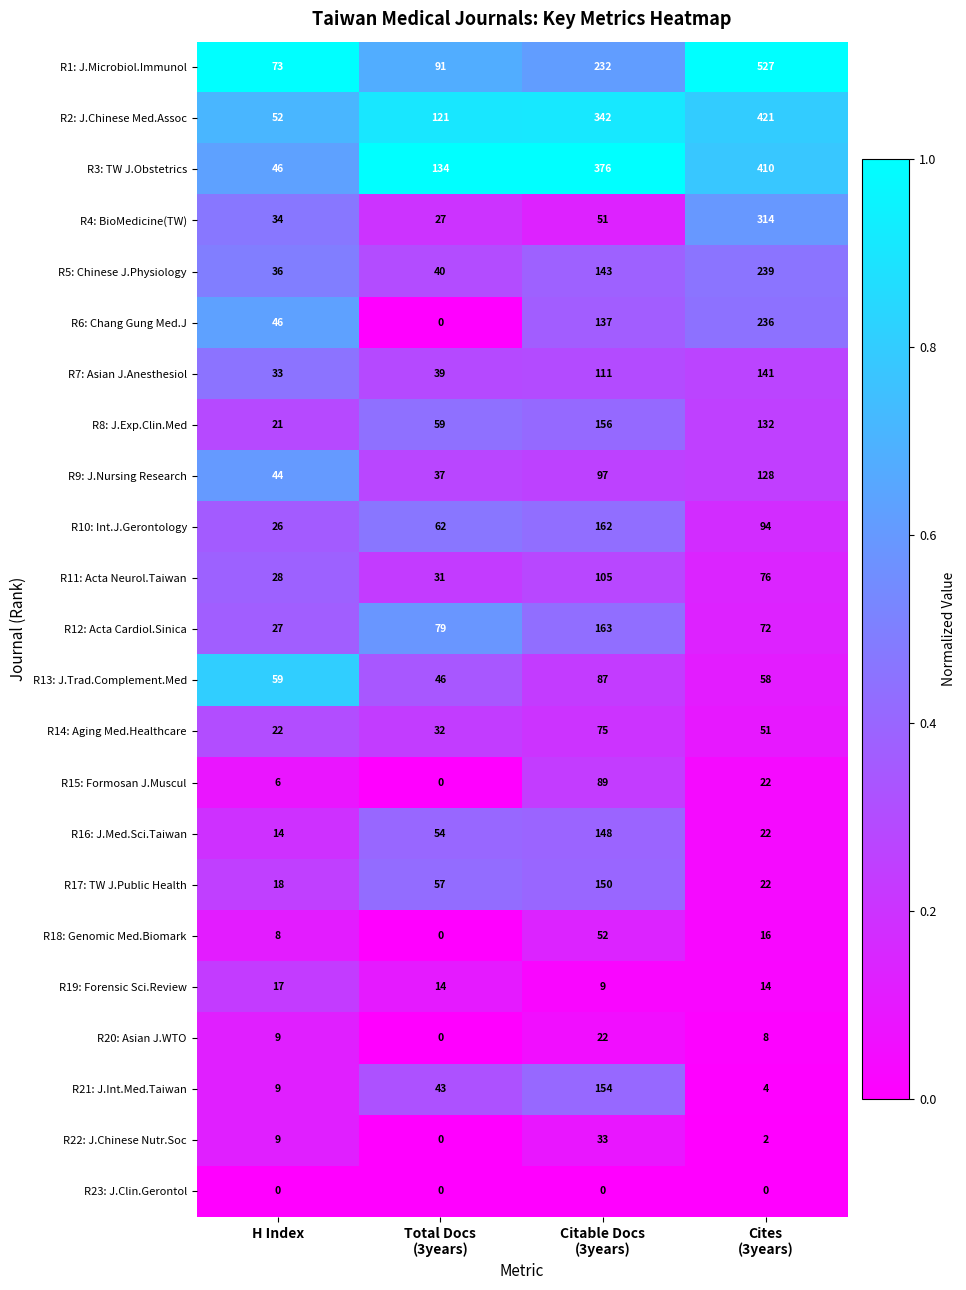

What is the difference between the maximum and second lowest values in the R9: J.Nursing Research series?

84